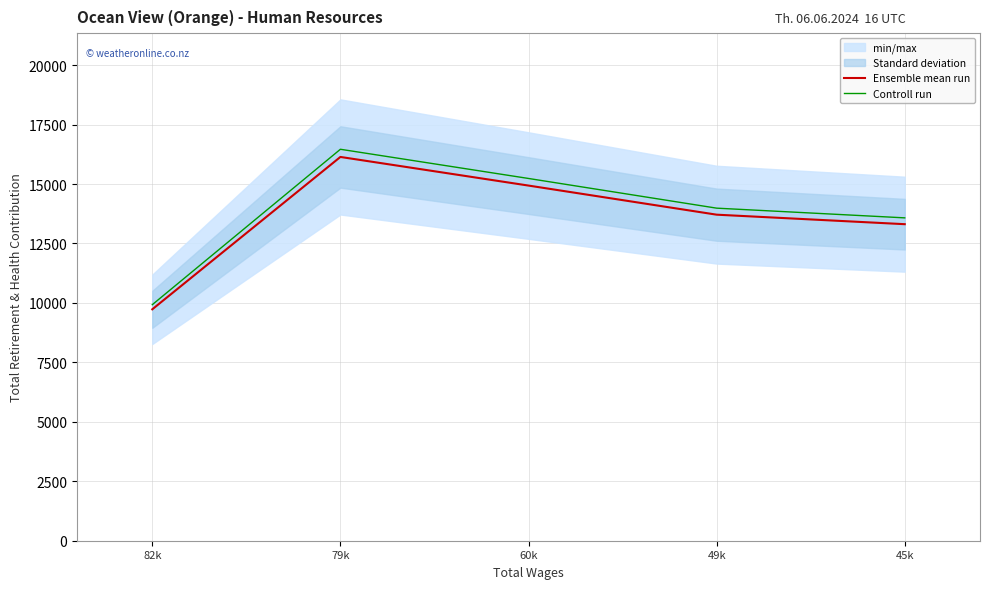

True or false: Controll run and Ensemble mean run cross at least once.

False